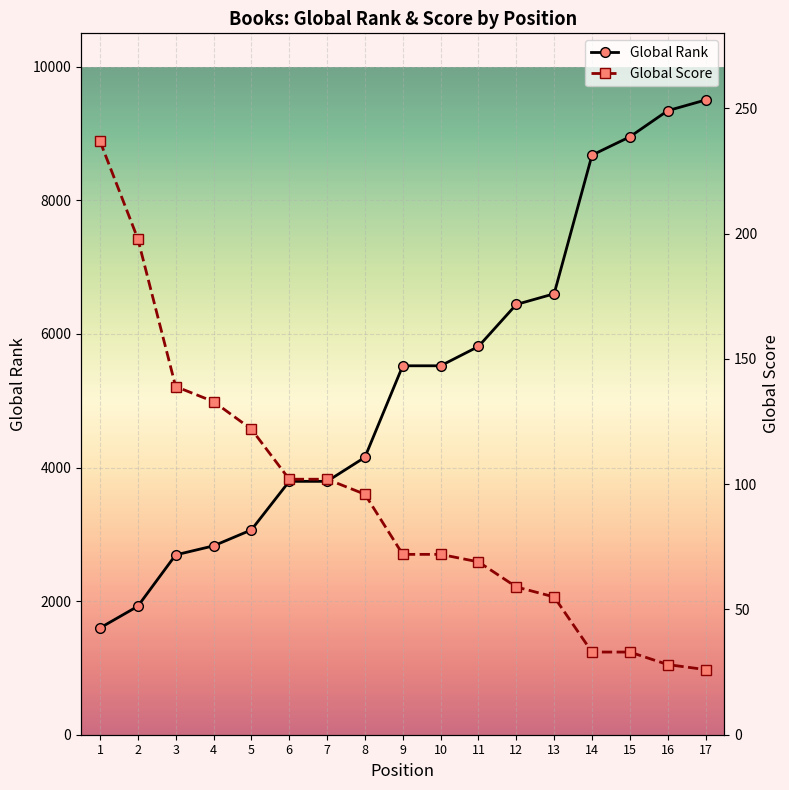

True or false: Global Rank and Global Score cross at least once.

False